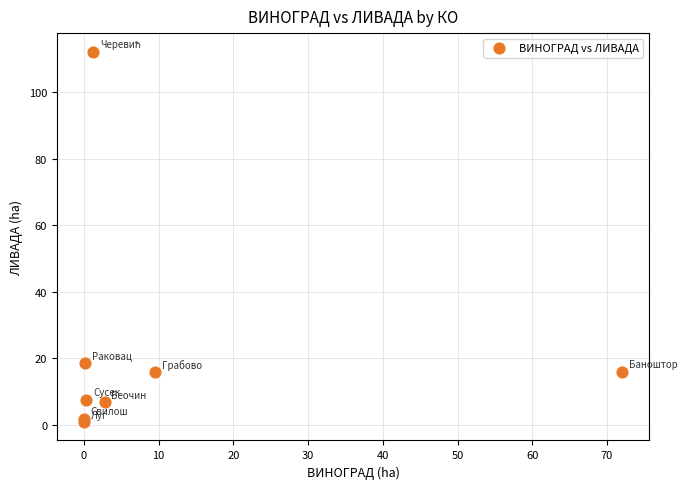

What Y value in the scatter plot is closest to 56?

18.6